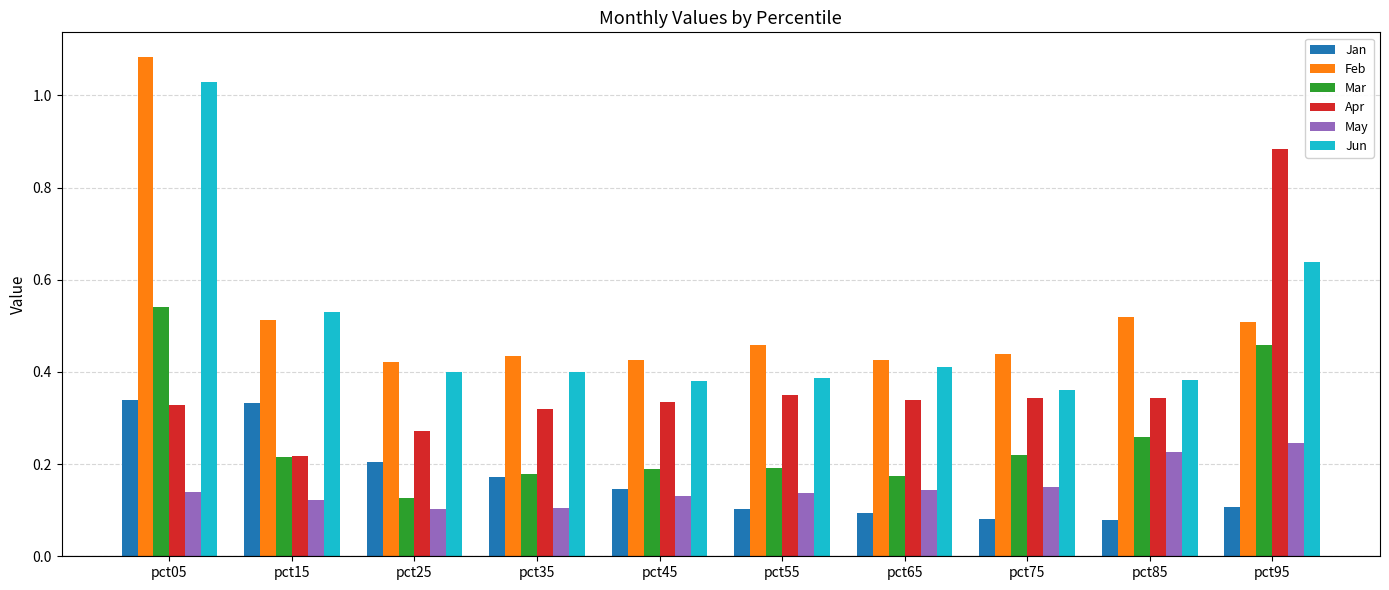

The Jun series shows 0.4 at pct75. True or false?

True